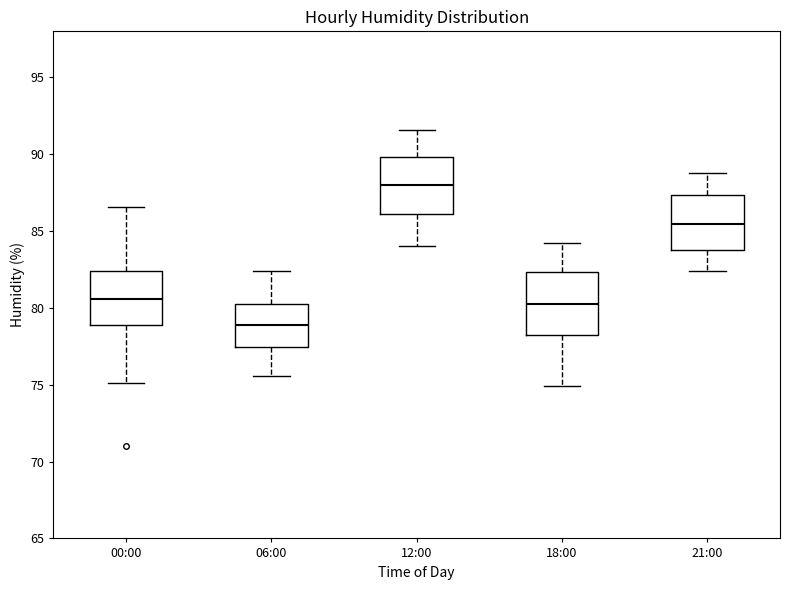

Which box has the highest median line?

12:00